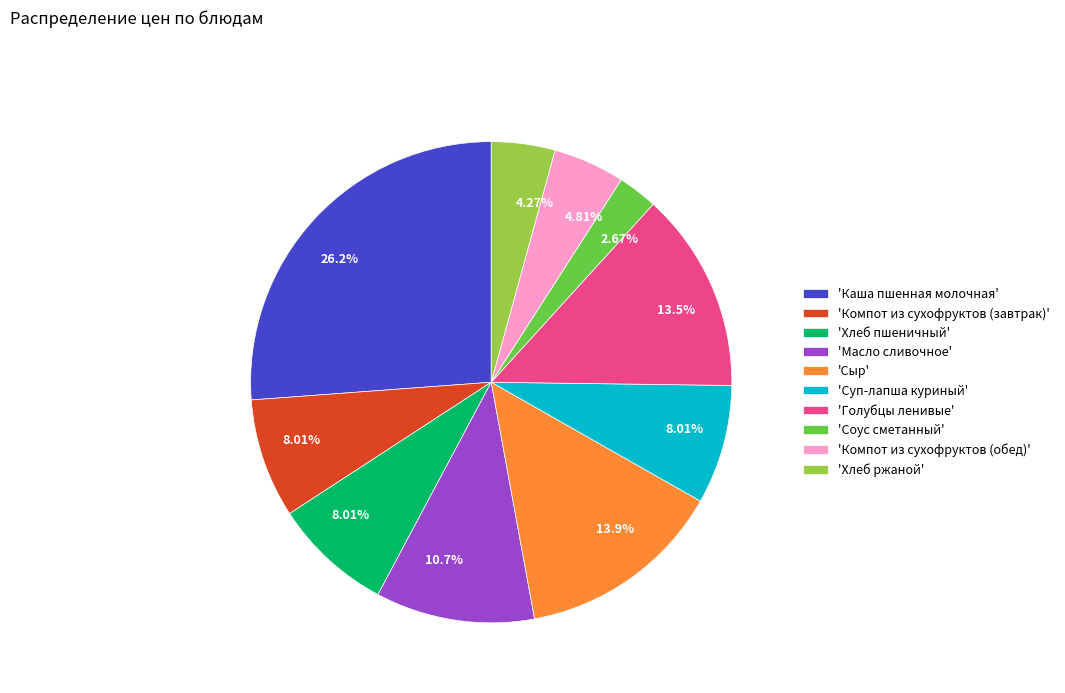

Which slice is the largest?

'Каша пшенная молочная'